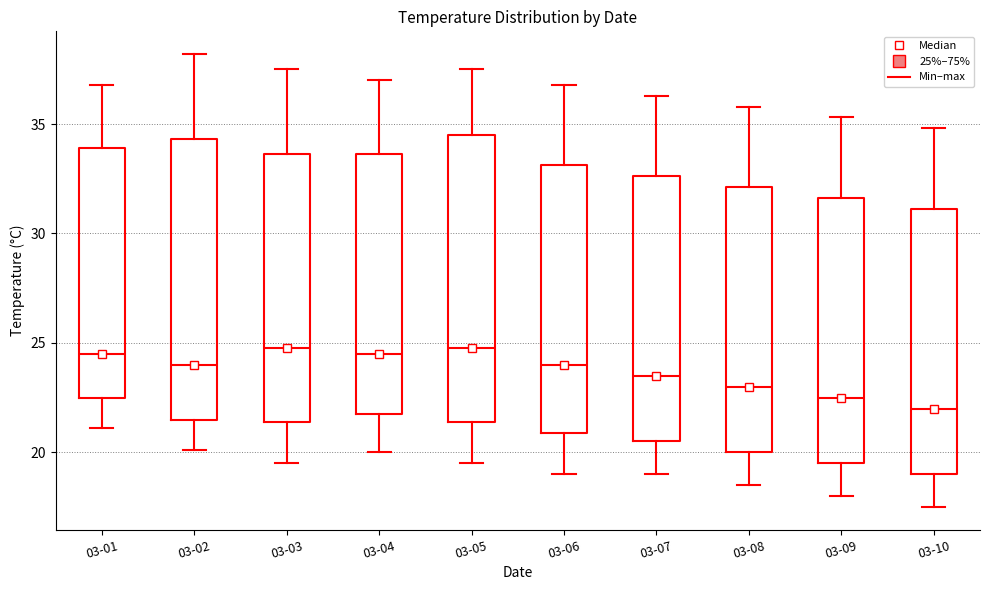

Where is the lower edge of the box for 03-06 on the y-axis? The values are not printed on the chart, so give them approximately, as read against the axis.

21.0